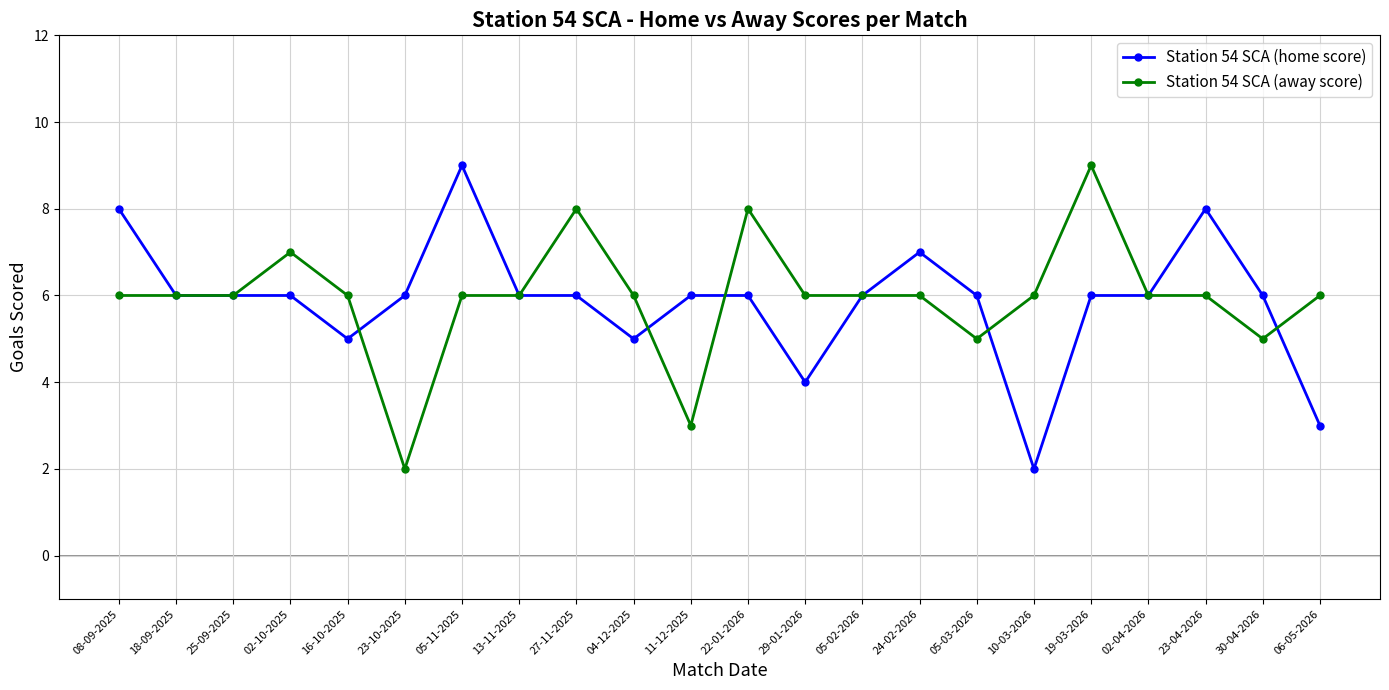

What are all the series names shown in the legend?

Station 54 SCA (home score), Station 54 SCA (away score)